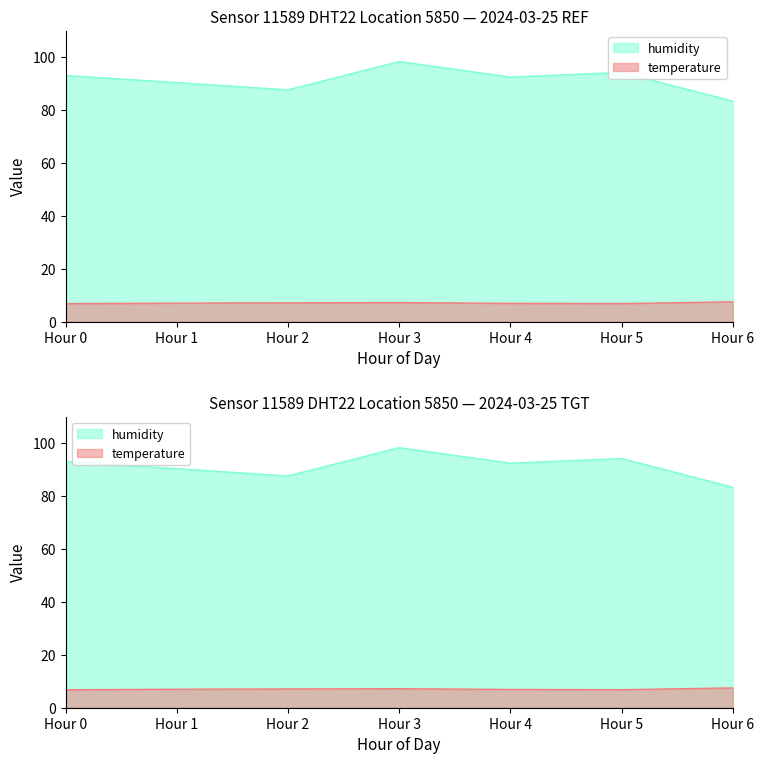

List the series in order of their overall mean, lowest first.

temperature, humidity